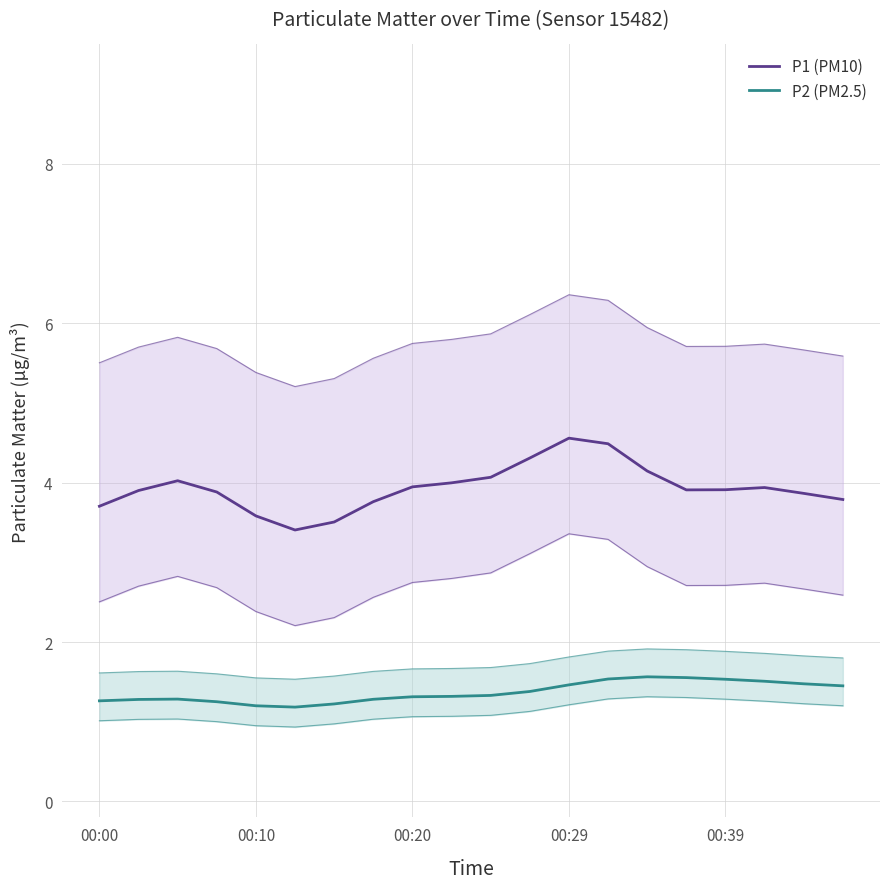

What is the difference between the second highest and minimum values in the P1 (PM10) series?

1.1